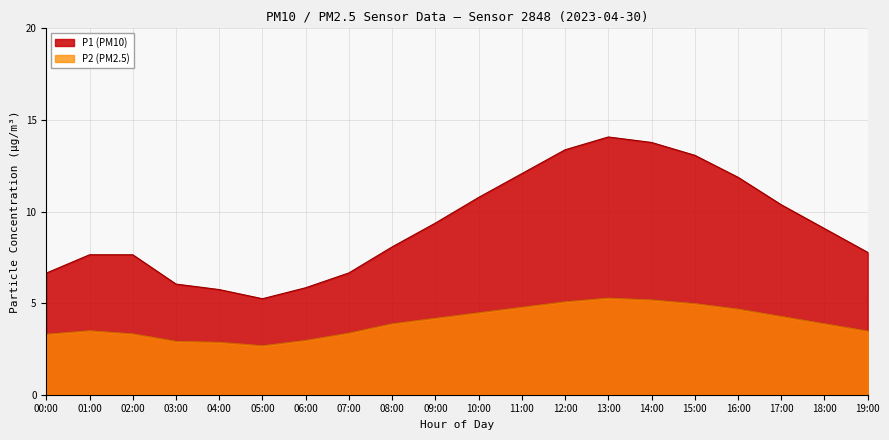

At how many categories does at least one series exceed 7?

14